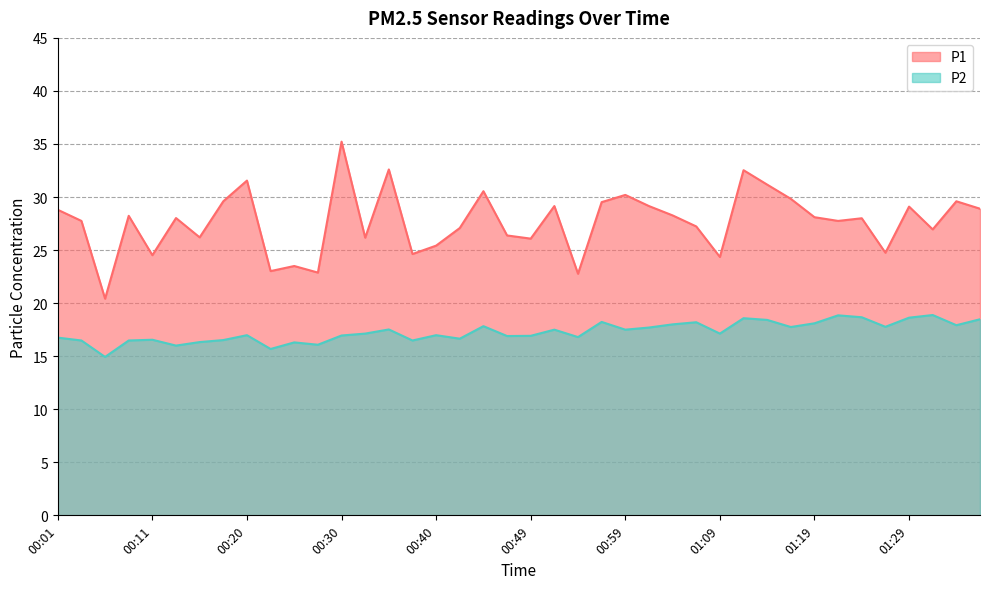

In P2, how many points are lower than both neighbors (excluding endpoints)?

13